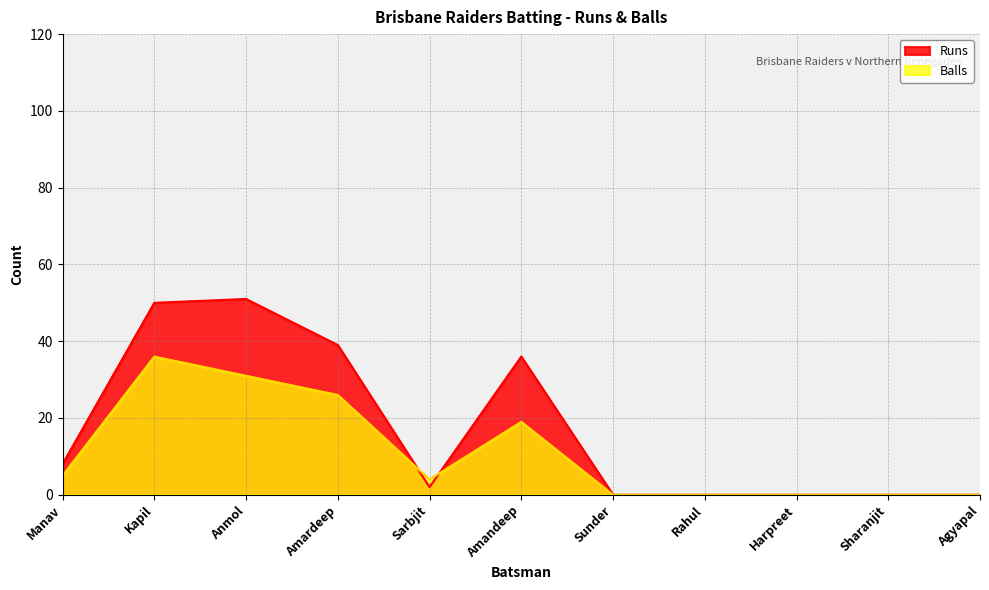

True or false: Runs has a value of 89 at Anmol.

False